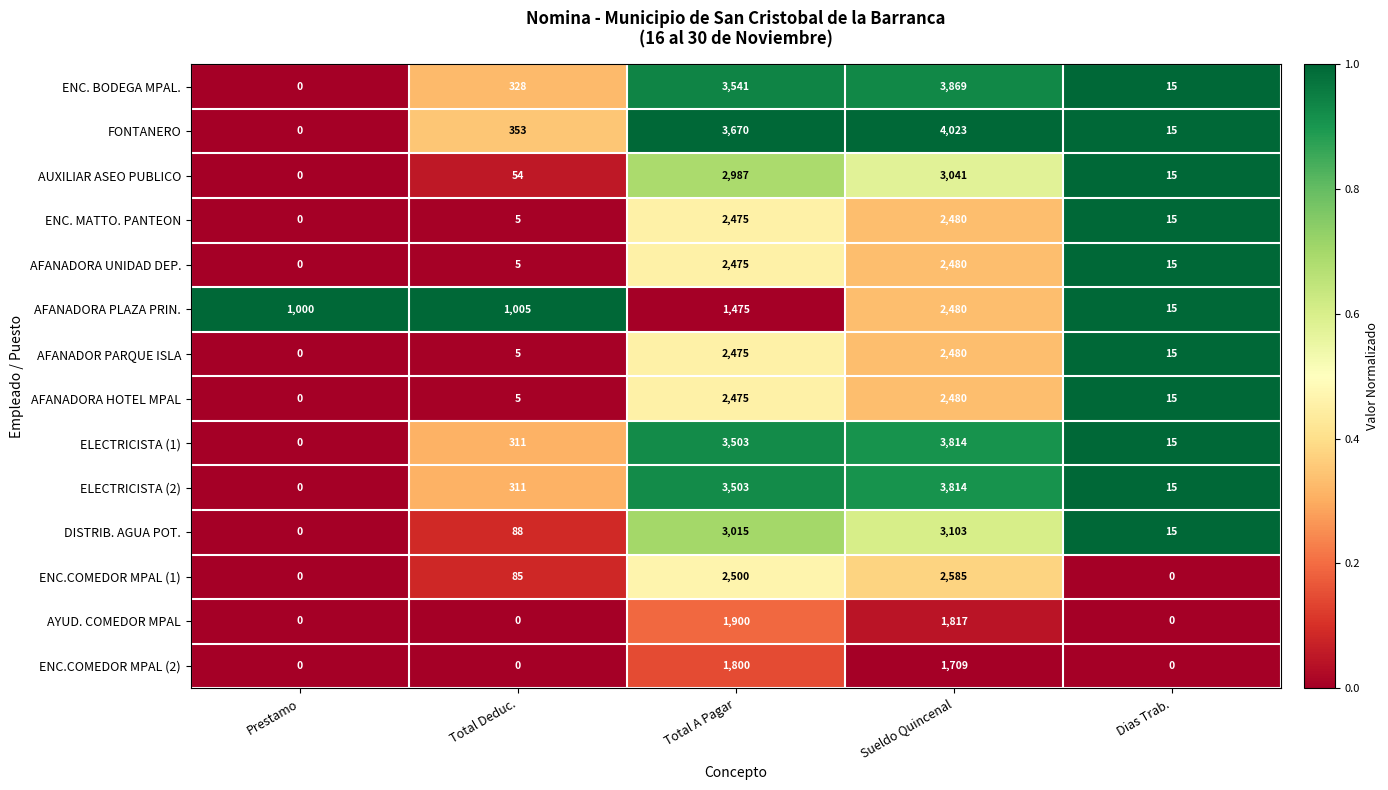

Which series has the largest range (max minus min)?

FONTANERO